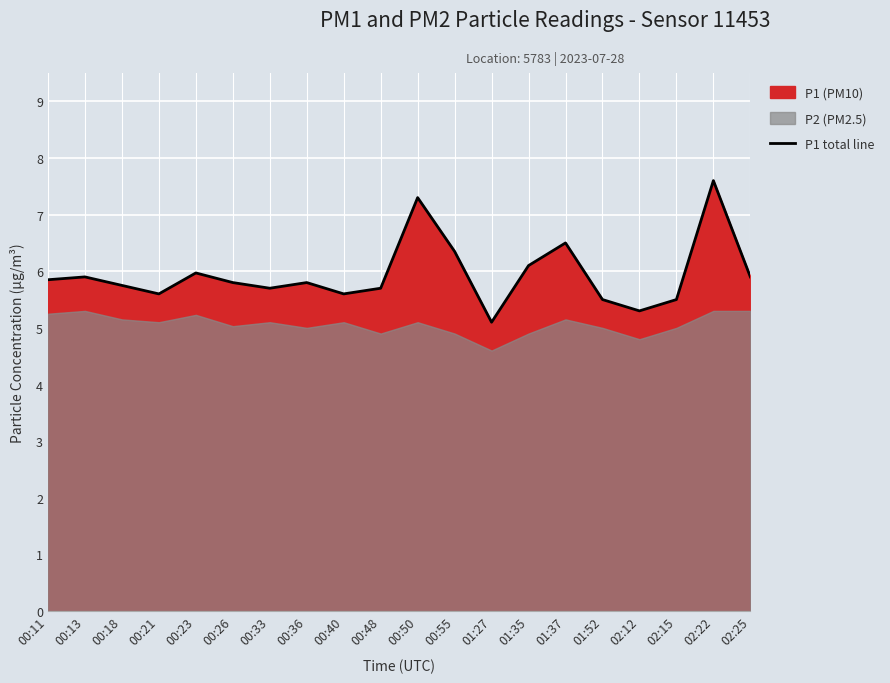

Reading left to right, transcribe all the data shown in this chart.

5.8	5.9	5.8	5.6	6.0	5.8	5.7	5.8	5.6	5.7	7.3	6.3	5.1	6.1	6.5	5.5	5.3	5.5	7.6	5.9